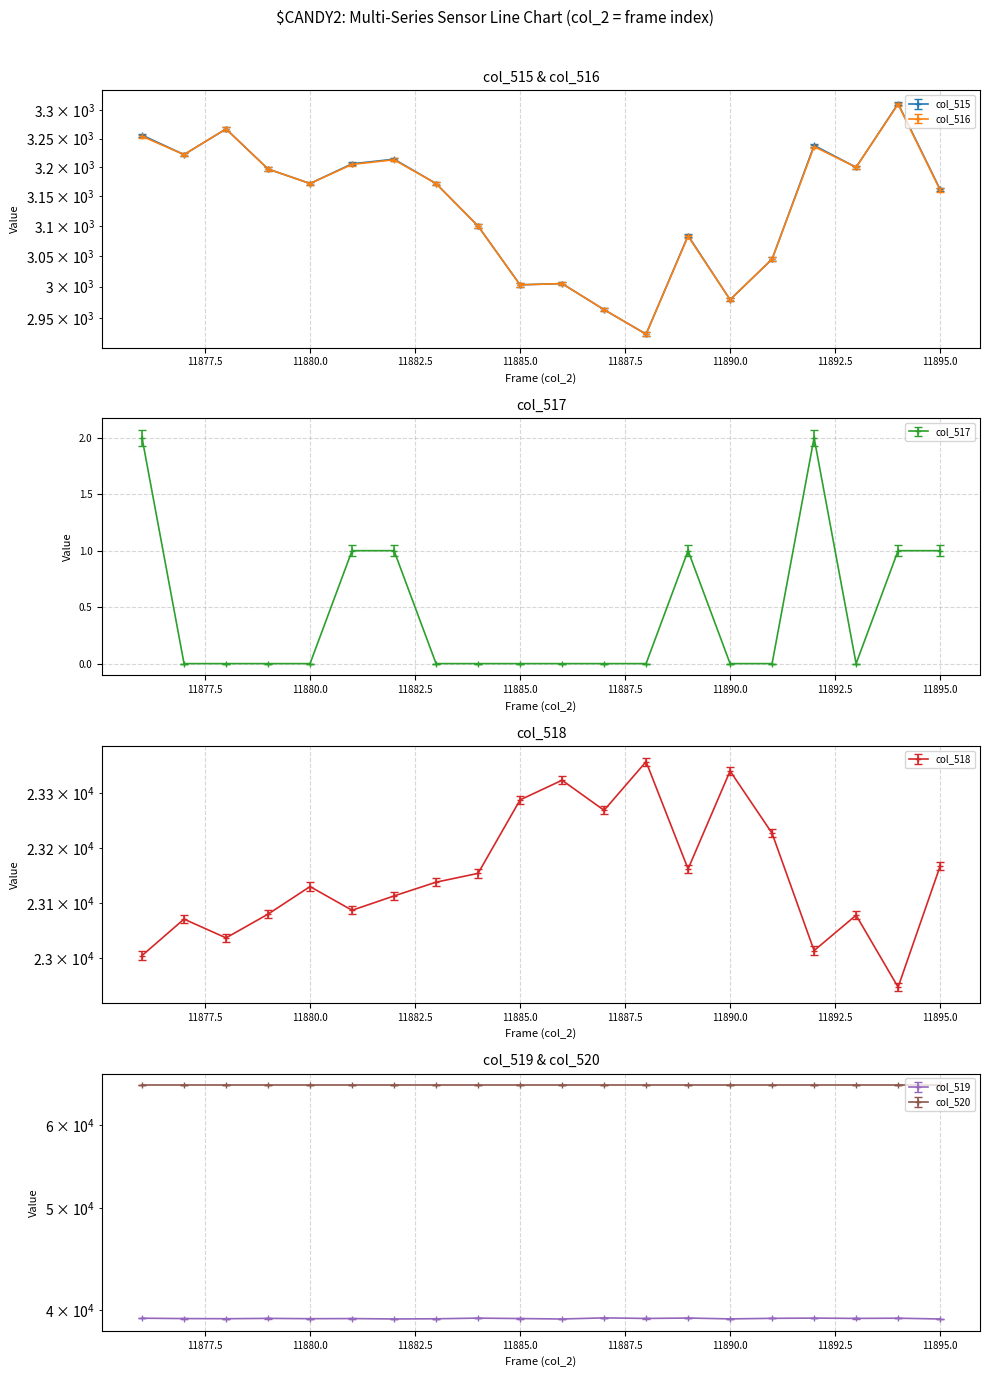

True or false: col_517 and col_515 cross at least once.

False